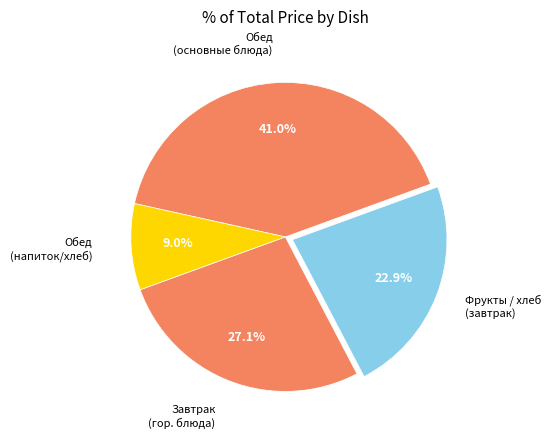

Count the number of slices in the pie.

4